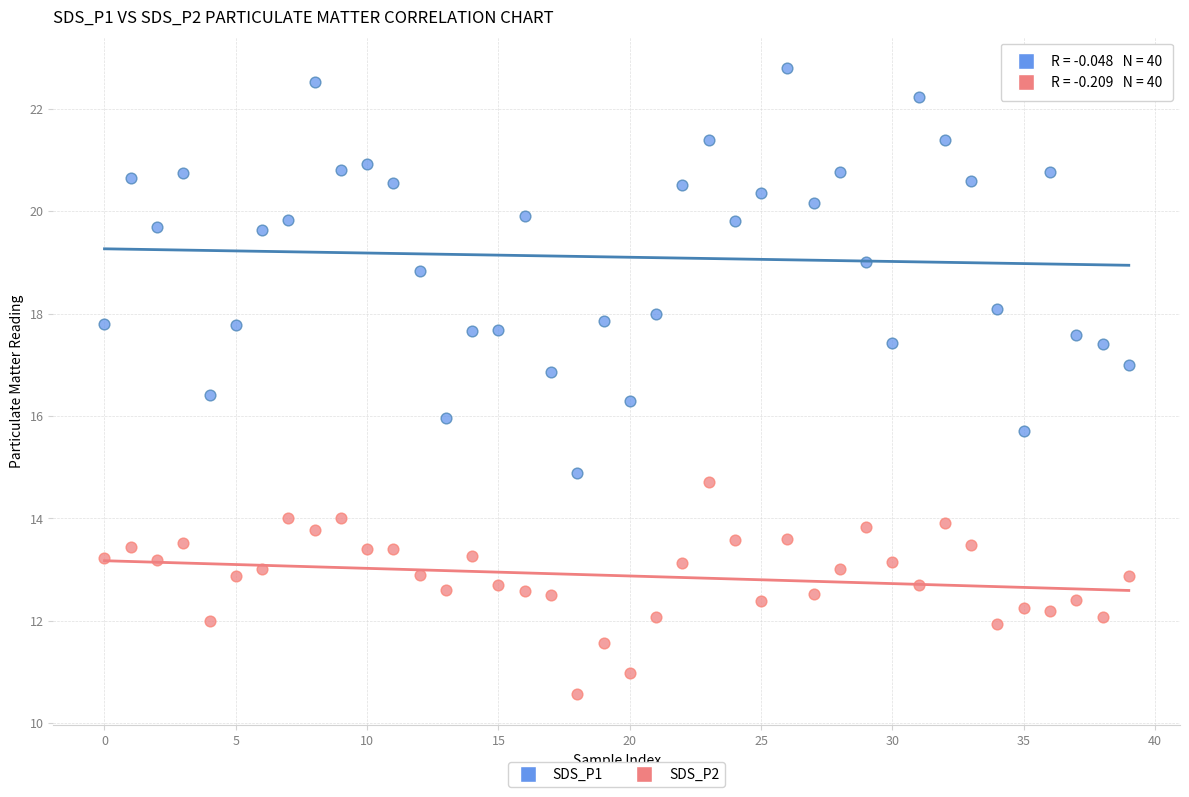

Which series has the widest spread of Y values?

SDS_P1